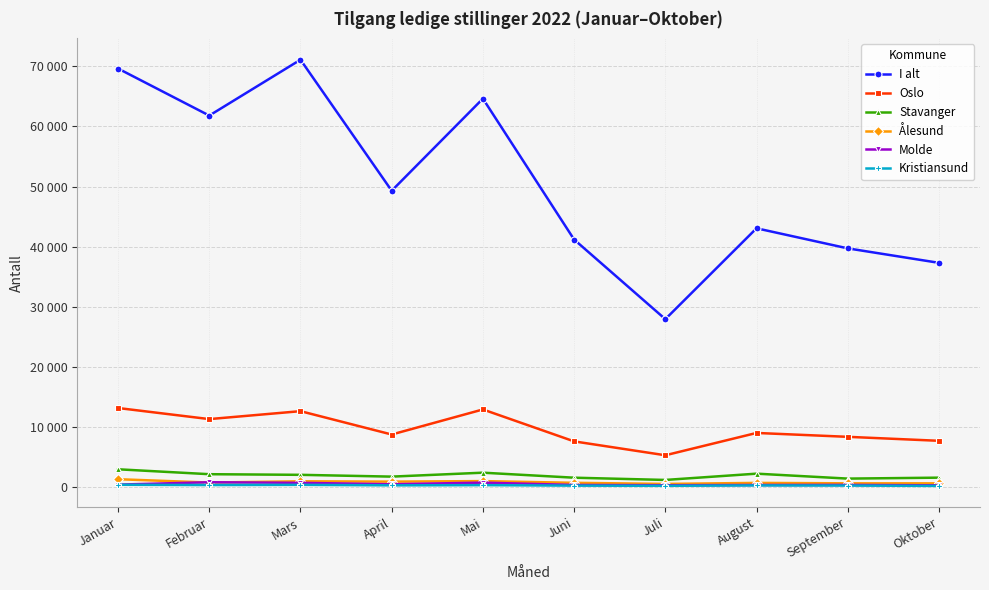

Is this an area chart (filled region under the line)?

No